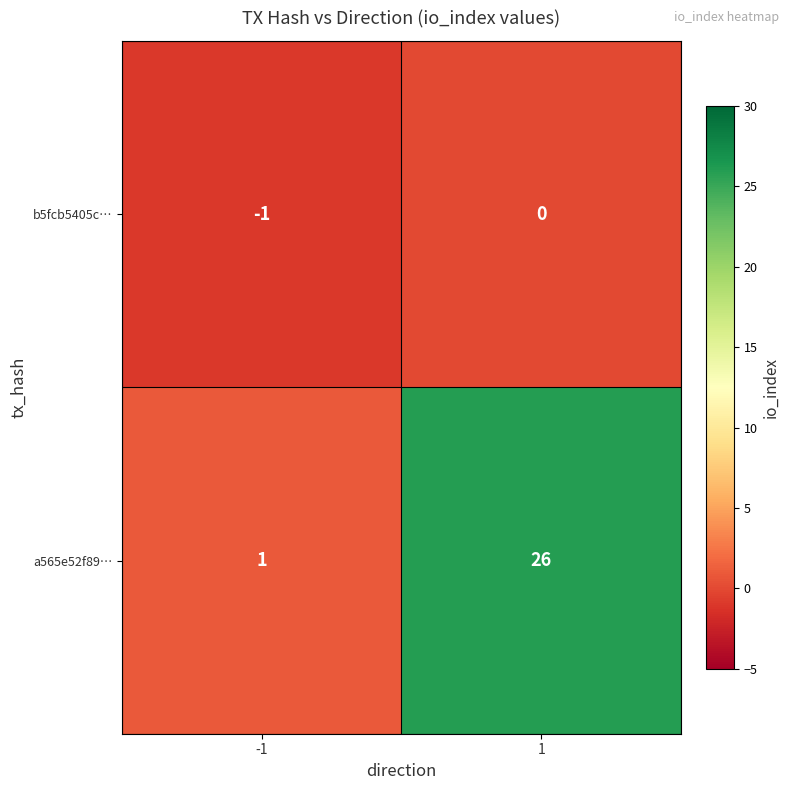

List the series in order of their overall mean, lowest first.

b5fcb5405c…, a565e52f89…